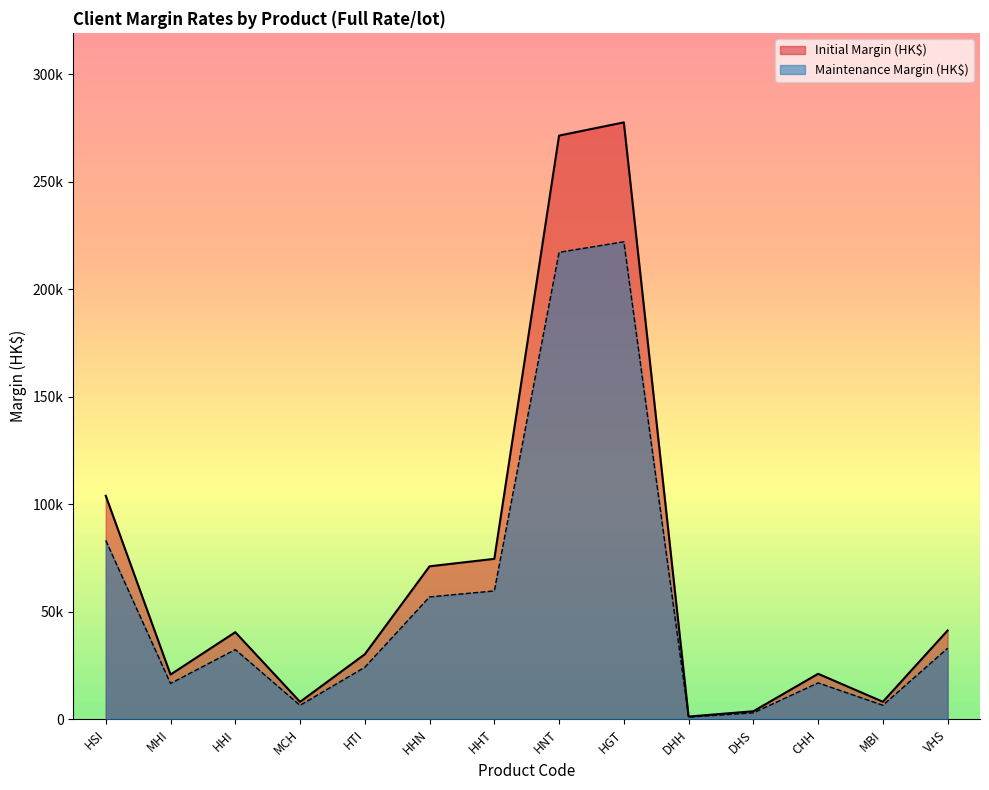

Which series has the largest total across all categories?

Initial Margin (HK$)